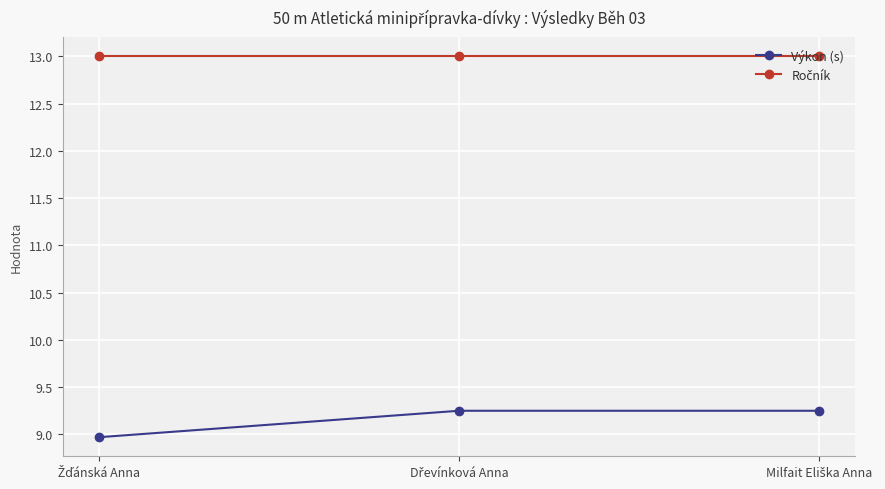

How many data points does each series have?

3